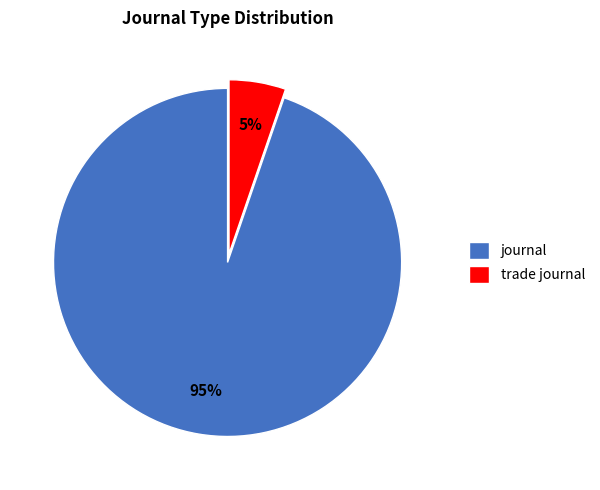

To the nearest percent, what is the average slice percentage?

50%